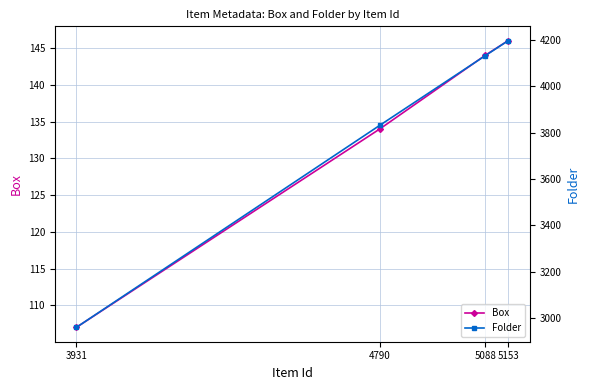

Reading right to left, extract all data points from this chart.

Box: 146	144	134	107
Folder: 4197	4132	3832	2960